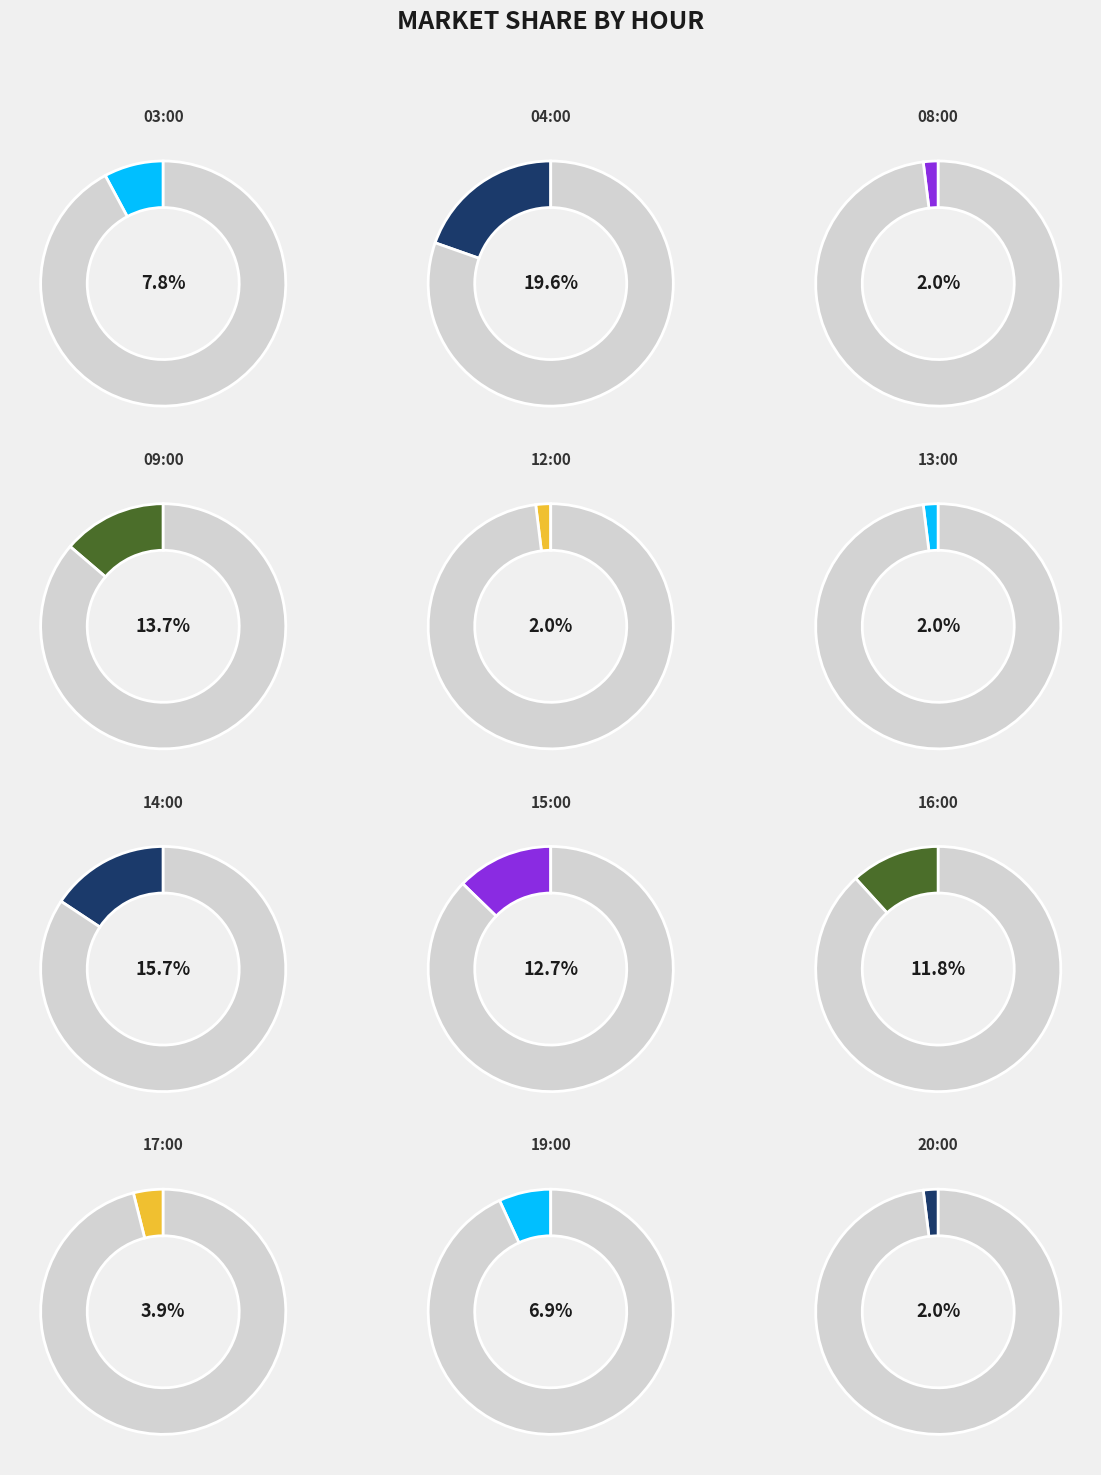

Do 09:00 and 03:00 together represent more than half of the pie?

No